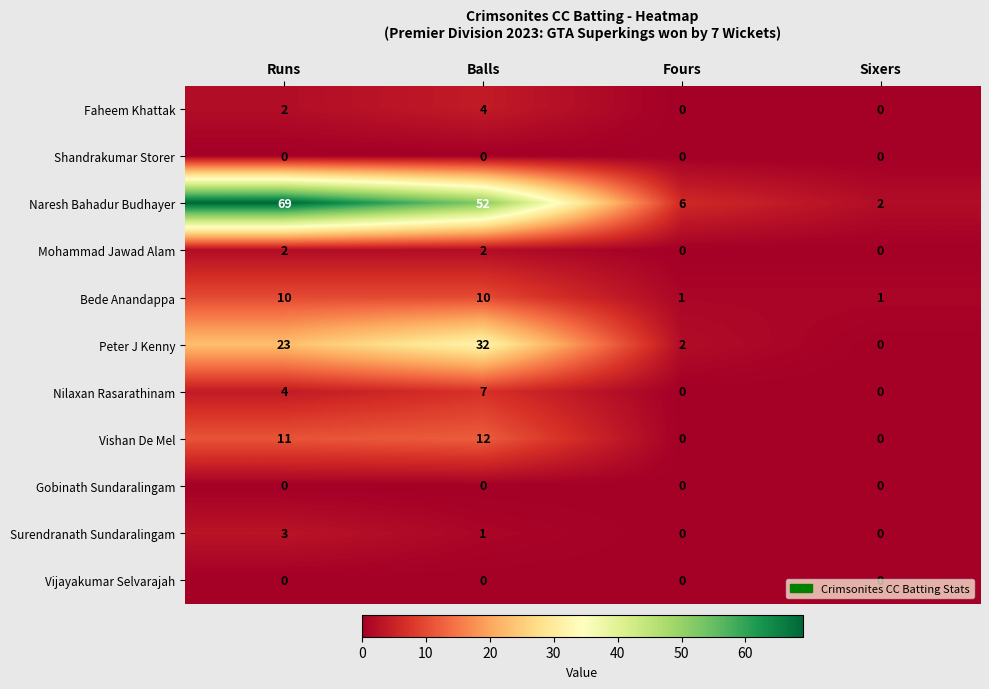

List the labels in order of Naresh Bahadur Budhayer value, smallest first.

Sixers, Fours, Balls, Runs